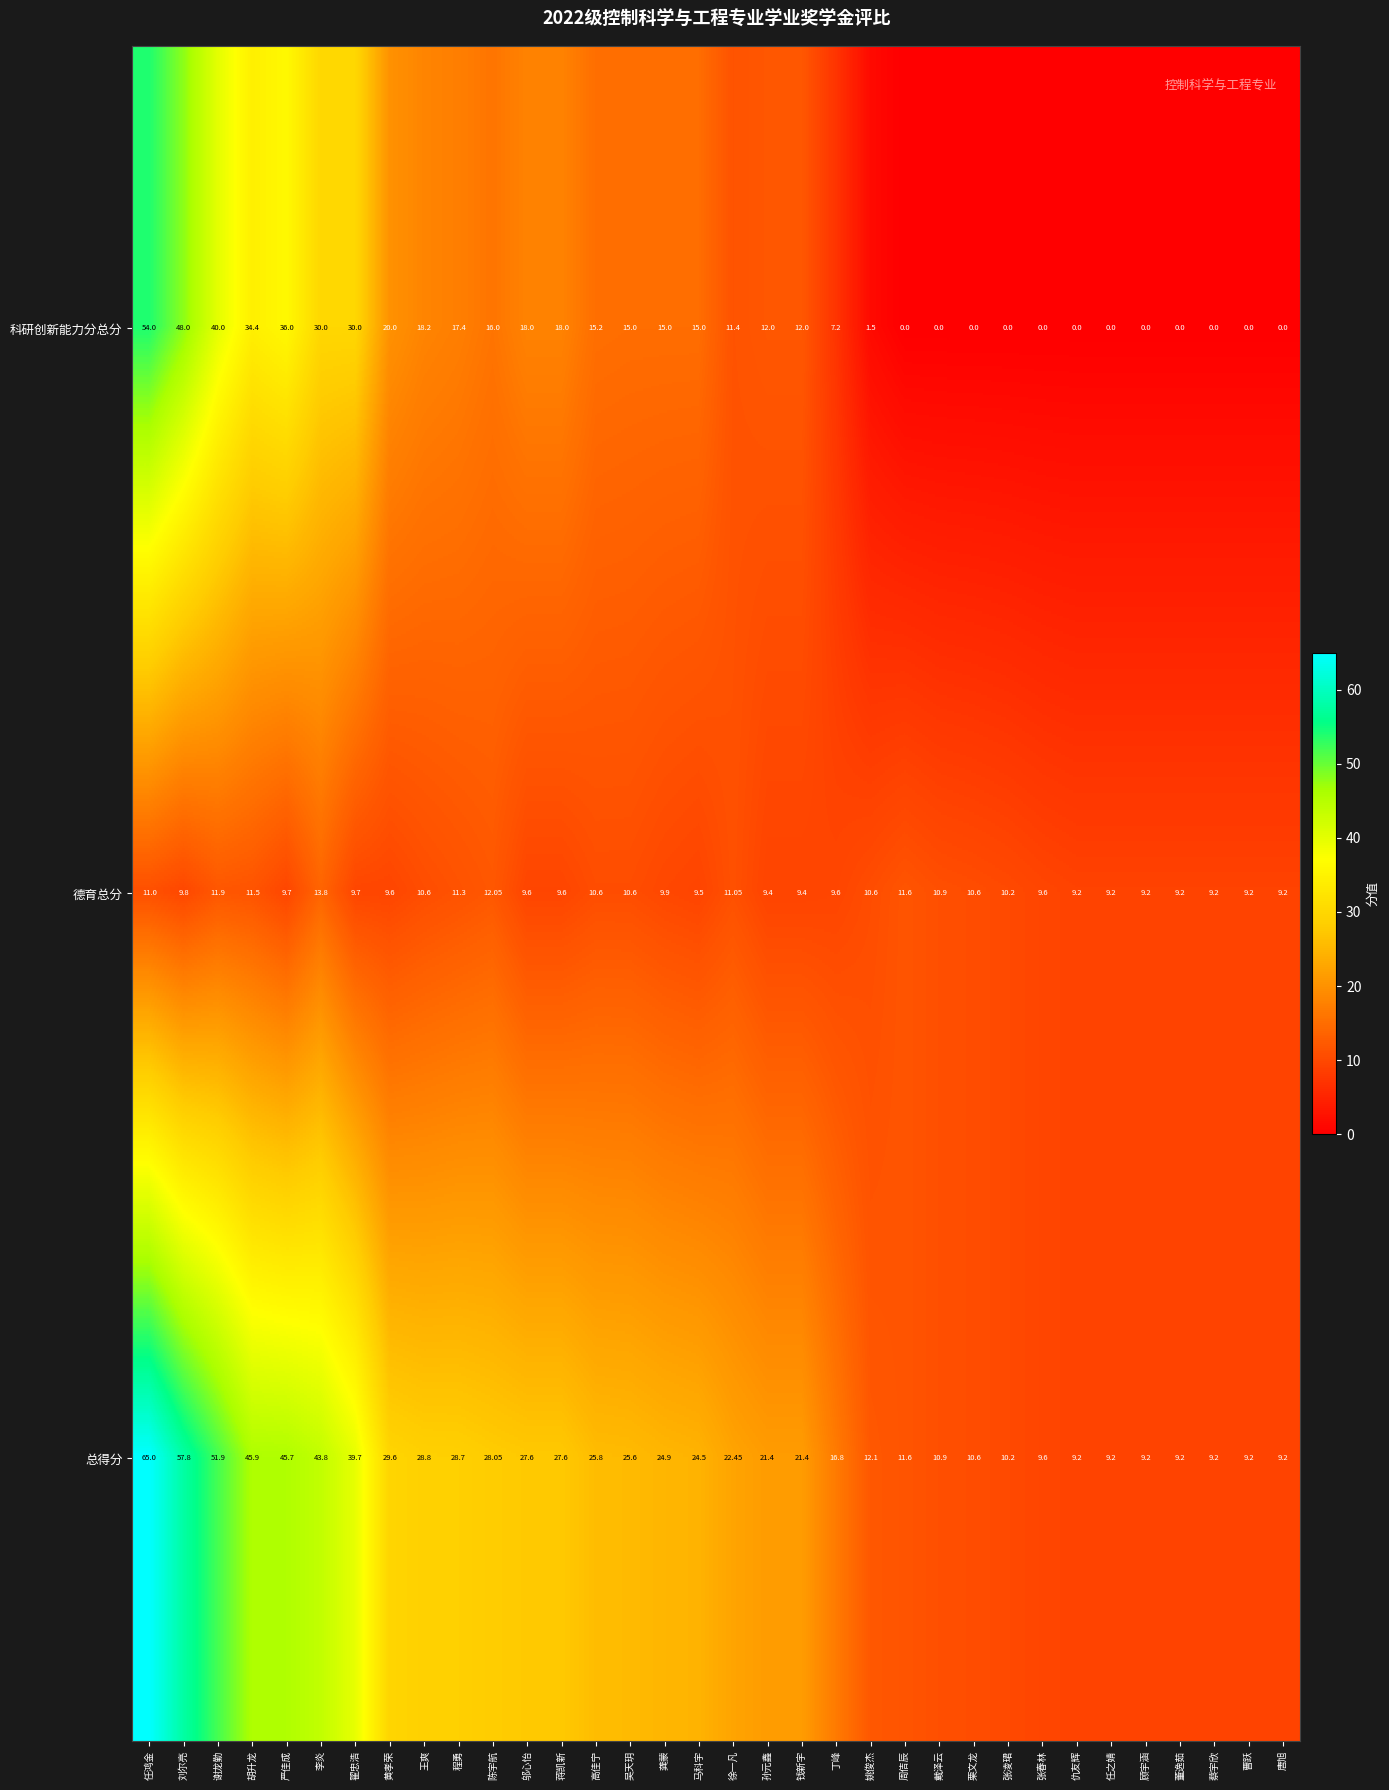

Which series has the widest spread of values?

总得分